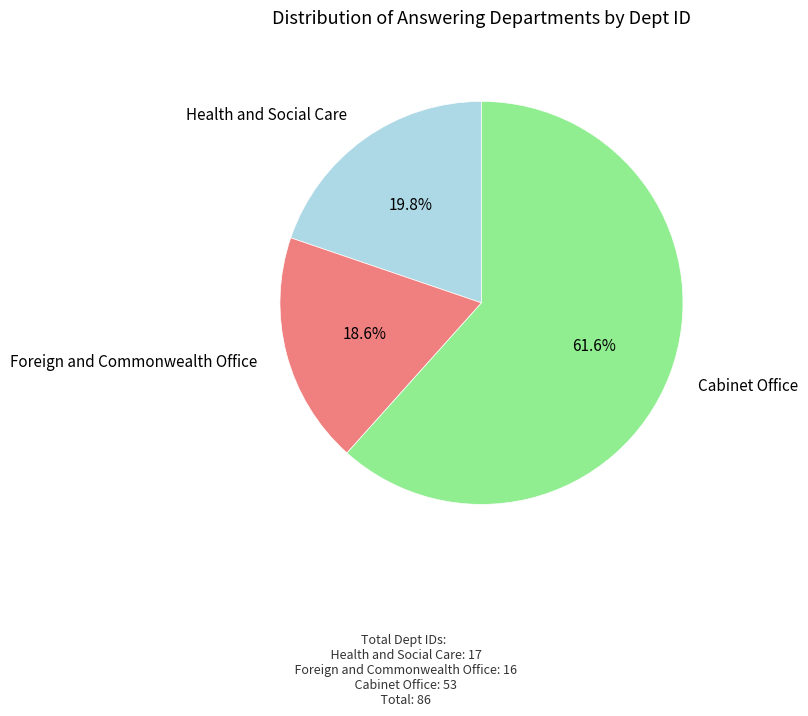

Is there any slice that represents more than half of the pie?

Yes